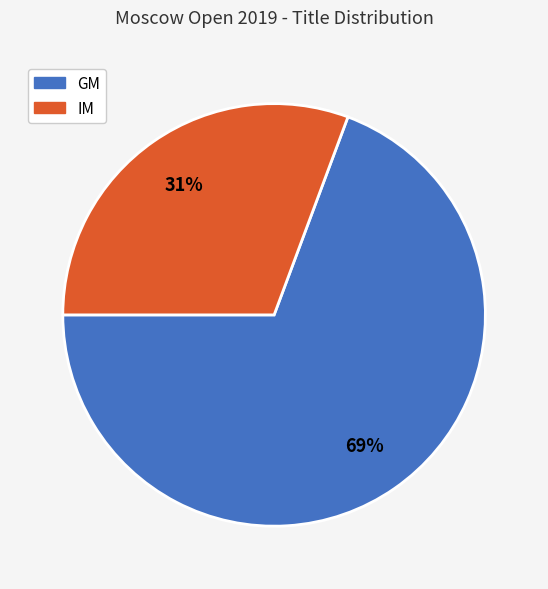

The GM slice represents 69% of the pie. True or false?

True